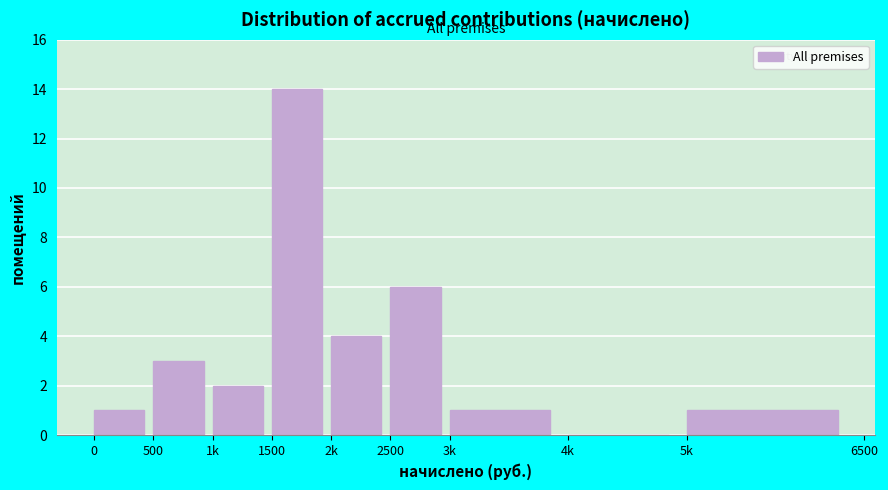

Reading left to right, list all the values displayed in this chart.

0=1	500=3	1k=2	1500=14	2k=4	2500=6	3k=1	4k=0	5k=1